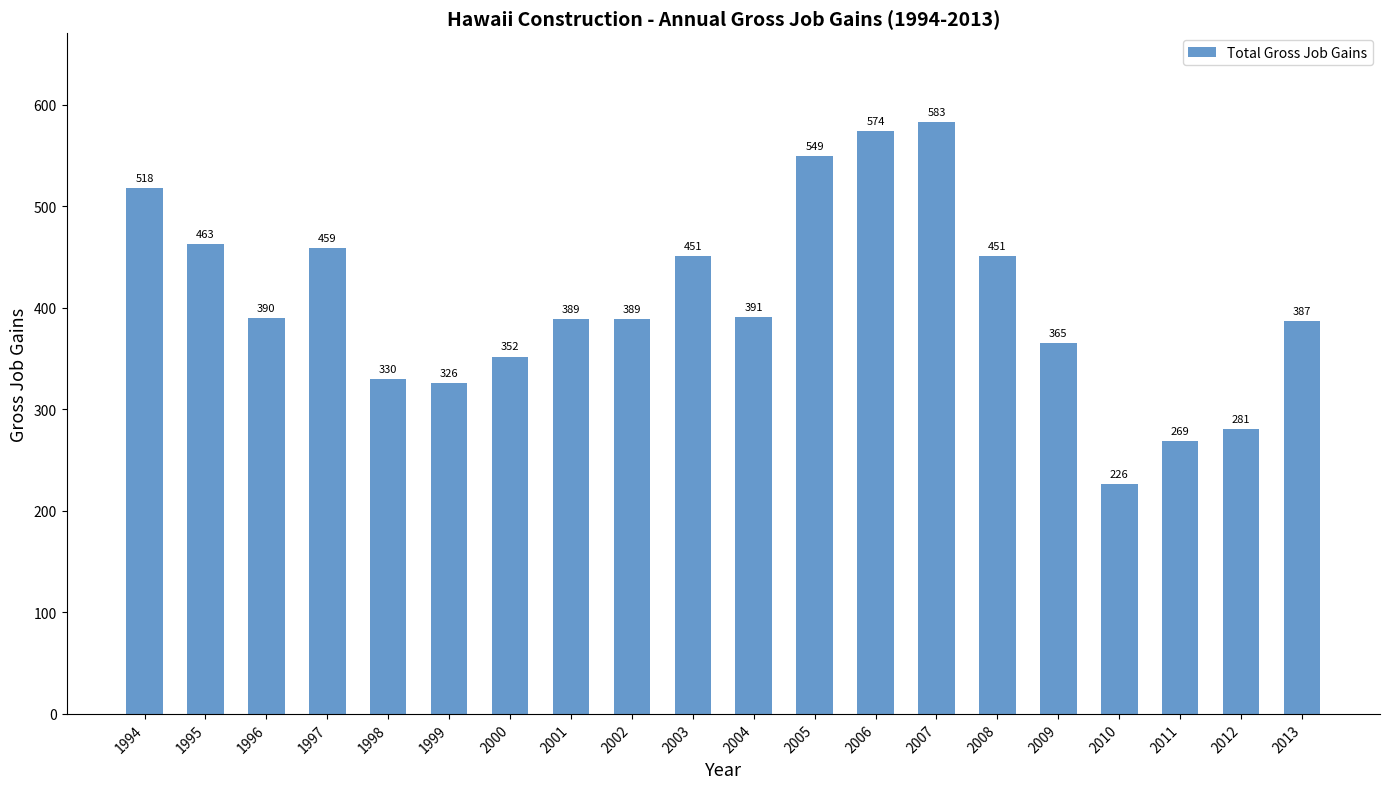

What is the sum of all values?

8143